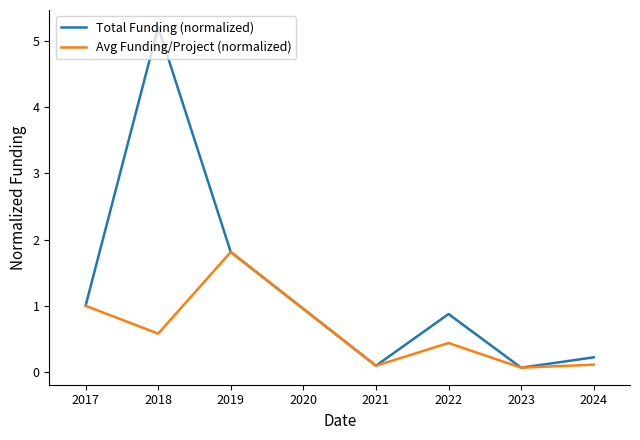

What is the maximum value shown in the chart?

5.2